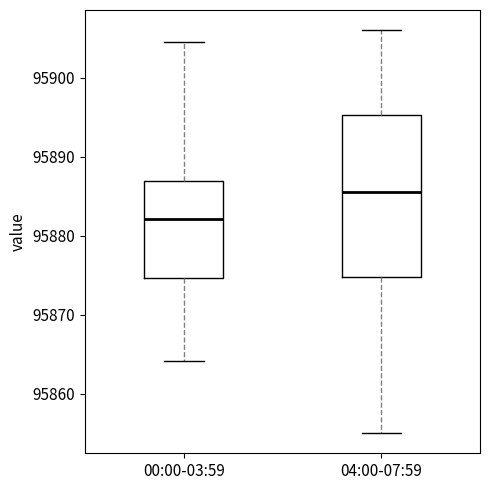

Which box is the tallest, from its lower edge to its upper edge?

04:00-07:59